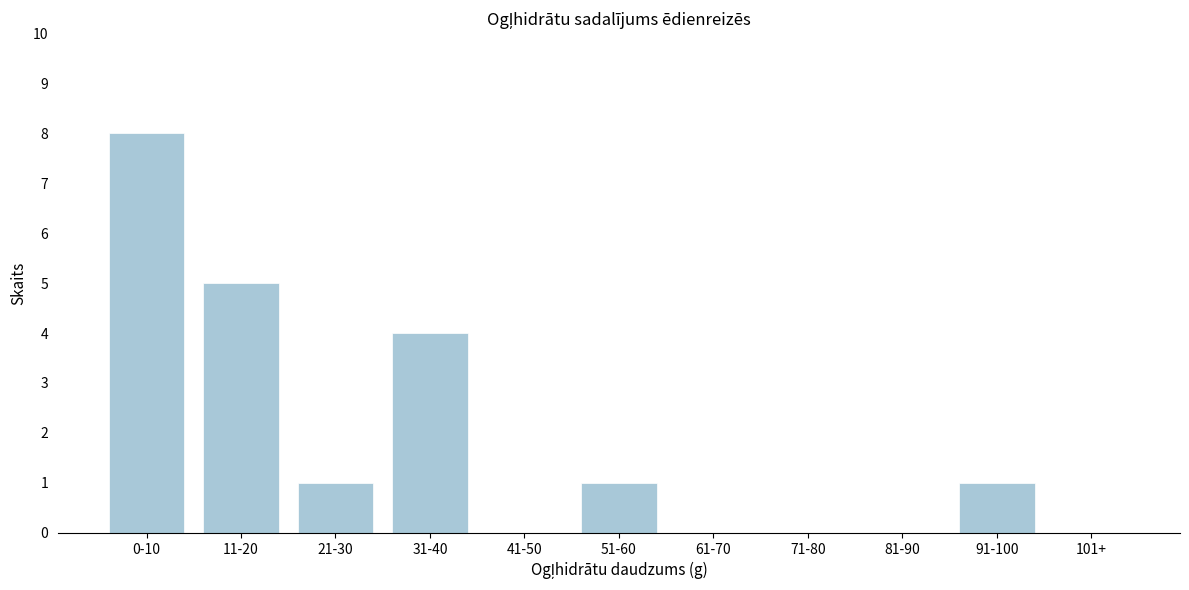

Reading left to right, extract all data points from this chart.

0-10=8	11-20=5	21-30=1	31-40=4	41-50=0	51-60=1	61-70=0	71-80=0	81-90=0	91-100=1	101+=0